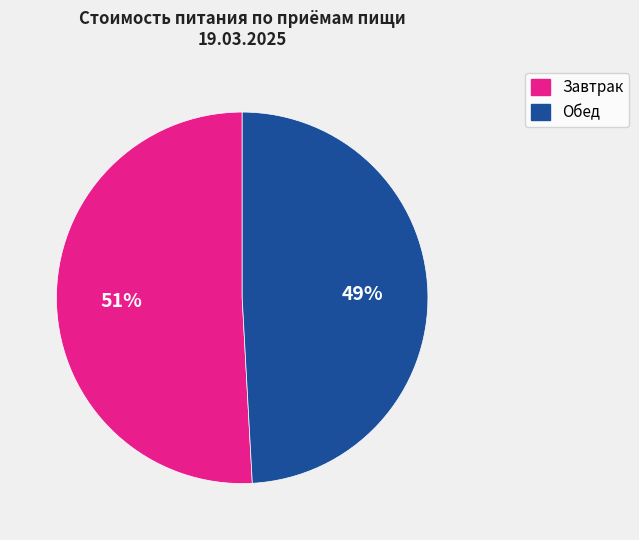

To the nearest percent, what is the difference between the largest and smallest slice percentages?

2%